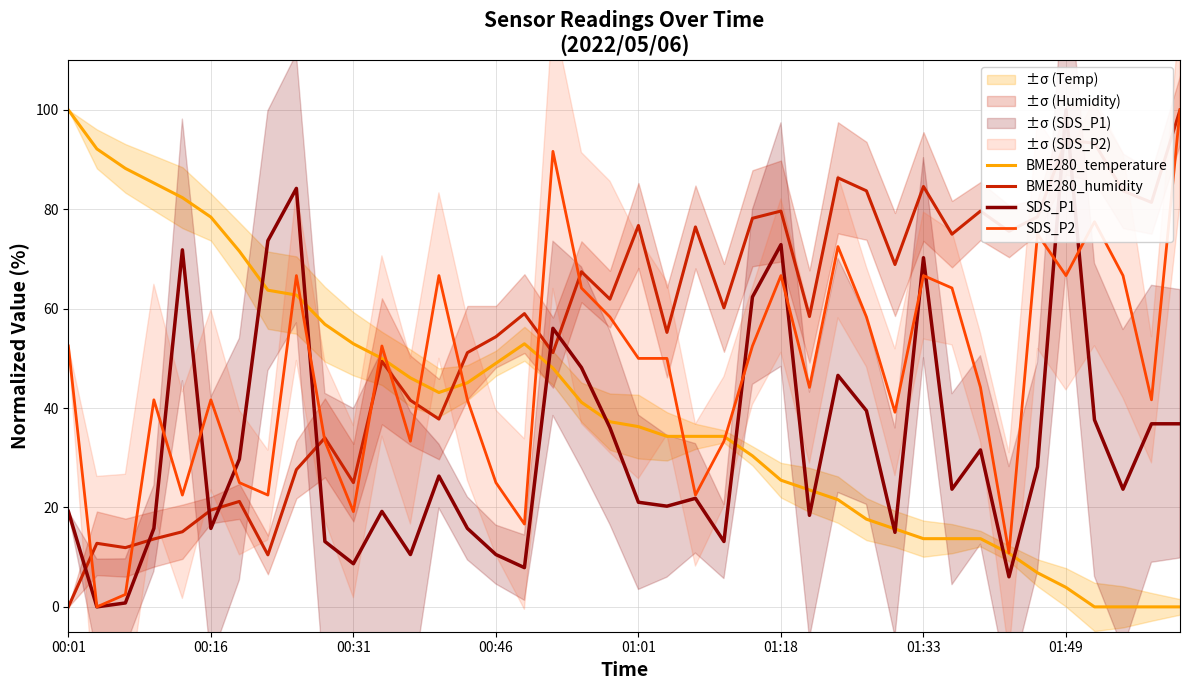

Which category has the lowest value in the BME280_humidity series?

00:01